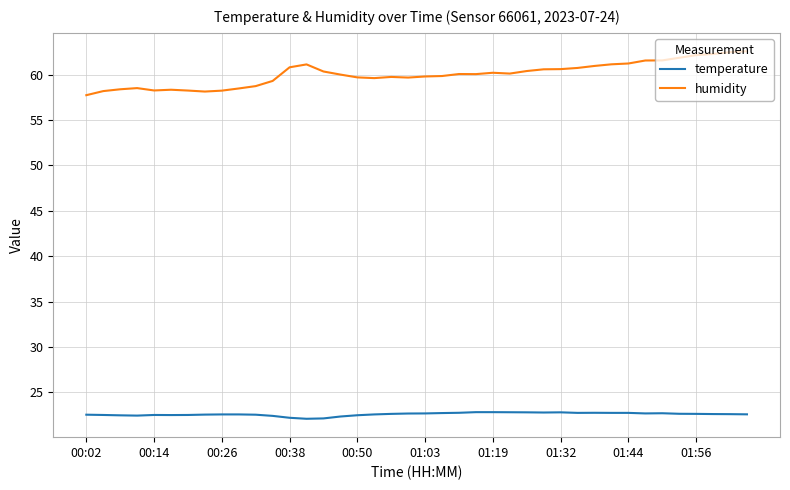

List the series in order of their overall mean, highest first.

humidity, temperature